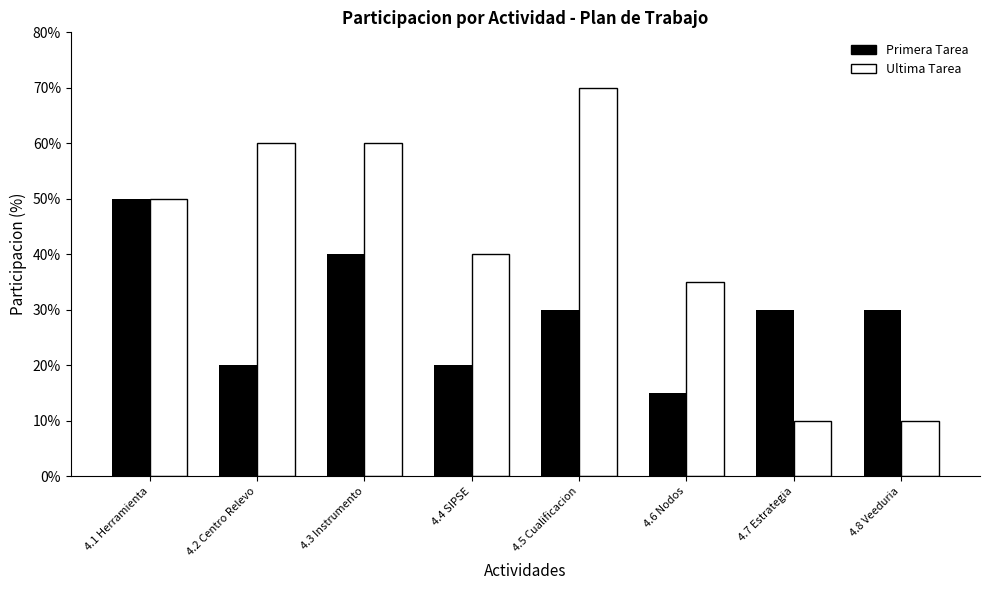

Is the value of Ultima Tarea at 4.8 Veeduria greater than the value of Primera Tarea at 4.7 Estrategia?

No